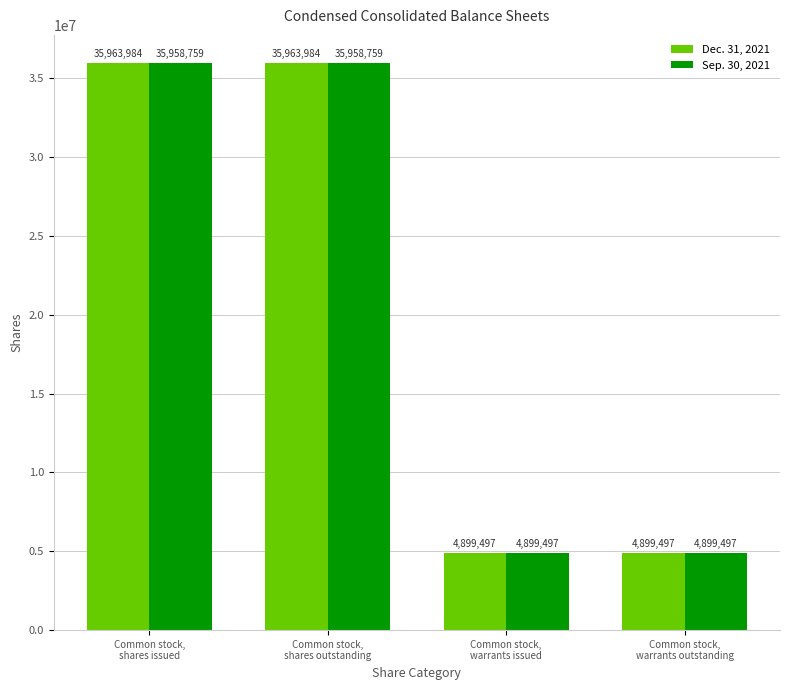

Is the value of Sep. 30, 2021 at Common stock,
shares issued greater than the value of Dec. 31, 2021 at Common stock,
shares issued?

No